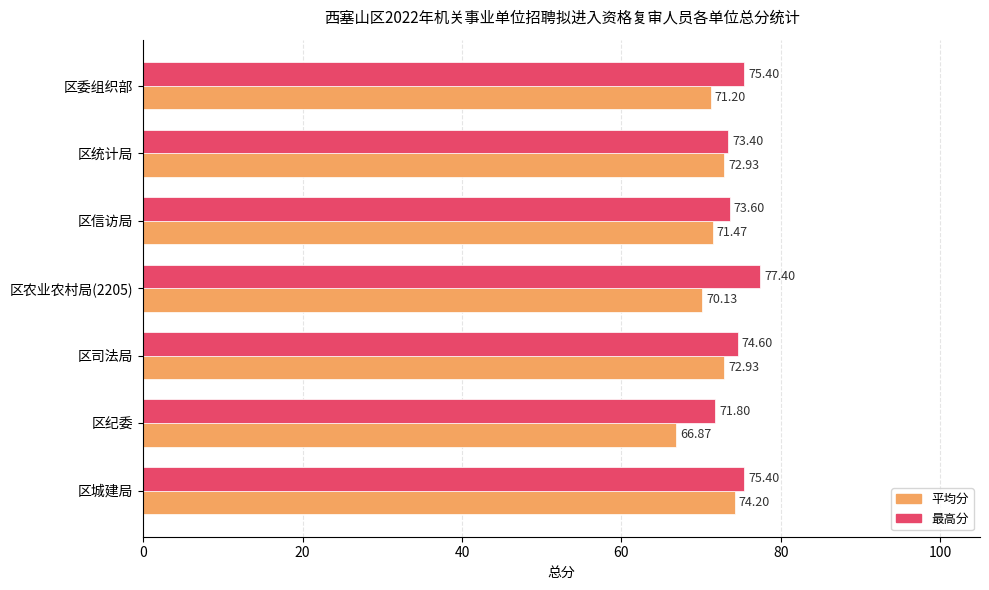

Which category has the highest value across all series?

区农业农村局(2205)